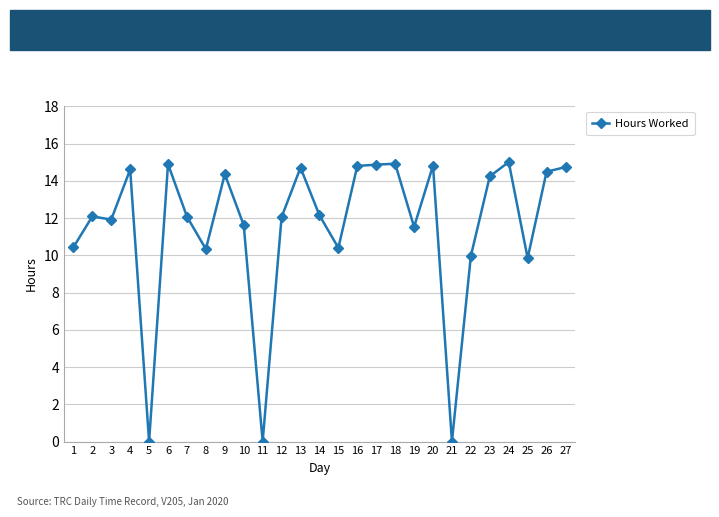

True or false: the data has more than 0 interior local peaks.

True